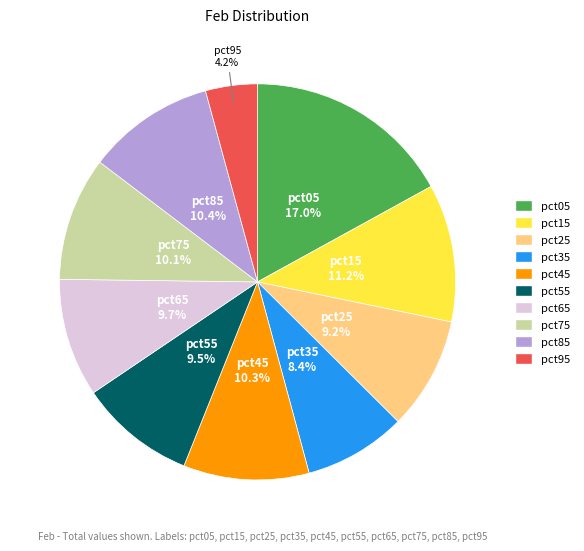

To the nearest percent, what is the combined percentage of pct35 and pct75?

18%